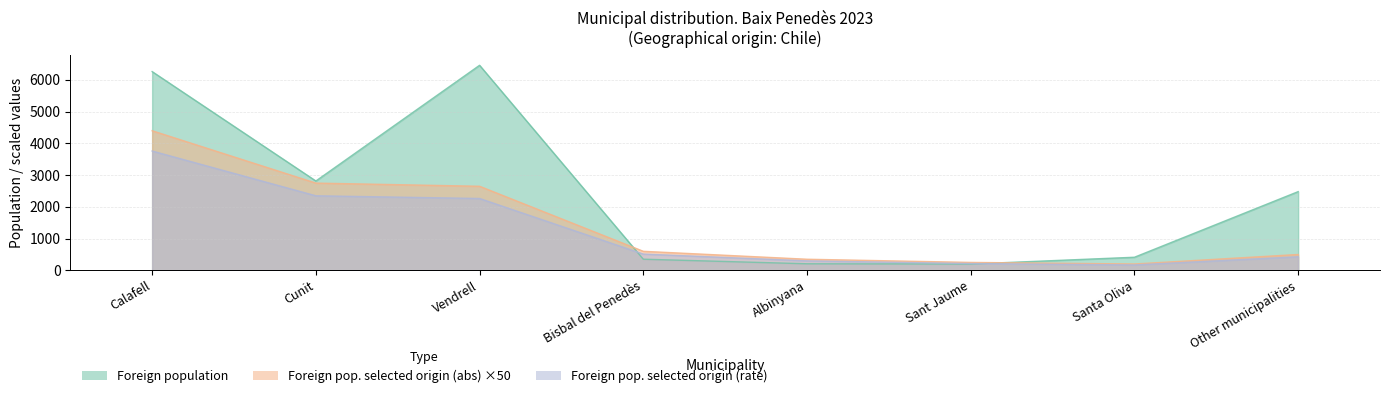

At which category is the sum across all series the highest?

Calafell